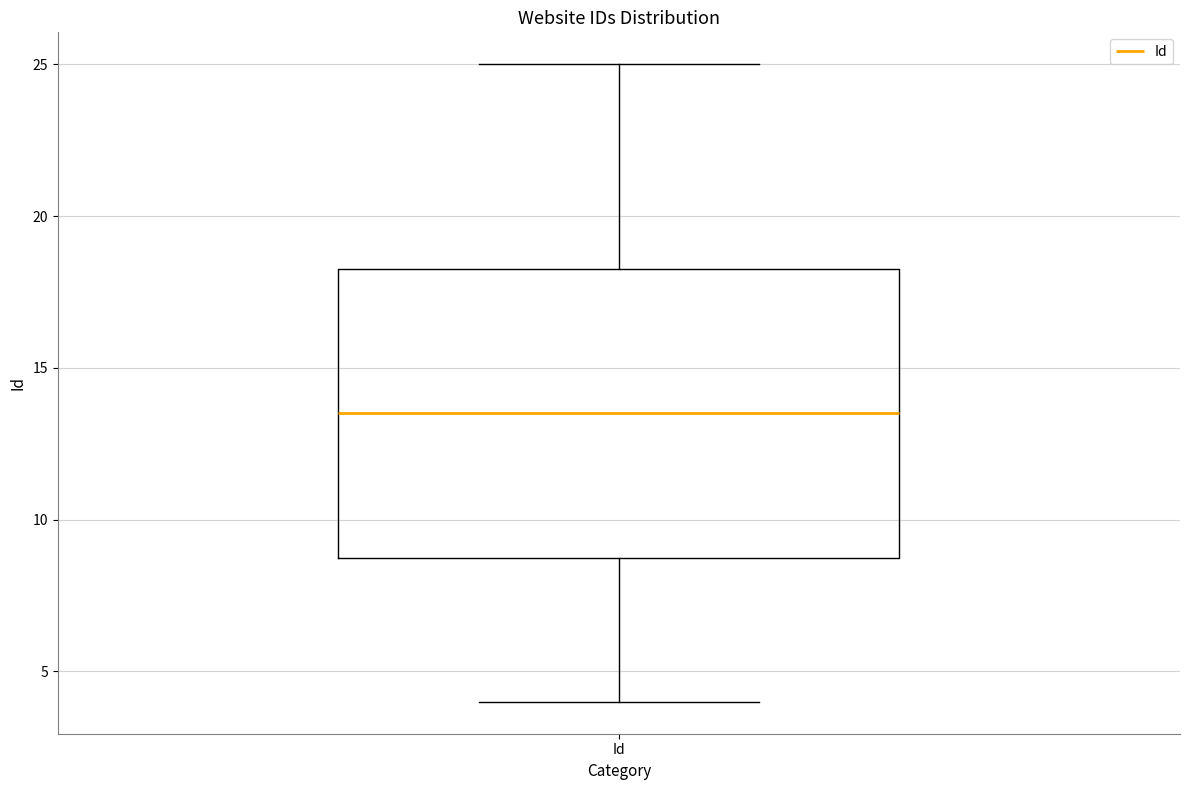

Transcribe this box plot: give where the median line is, the range the box spans, and where the two whiskers end, as read against the y-axis. The values are not printed on the chart, so give them approximately, as read against the axis.

median 13.5, box 9.0 to 18.5, whiskers 4.0 to 25.0